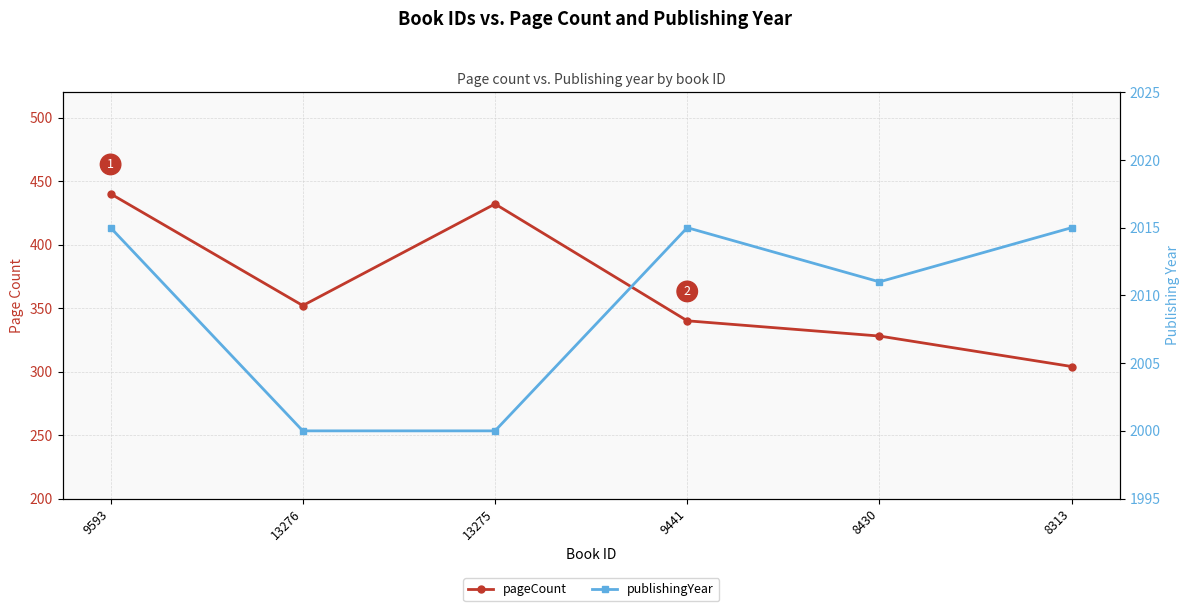

How many distinct data groups are displayed?

2